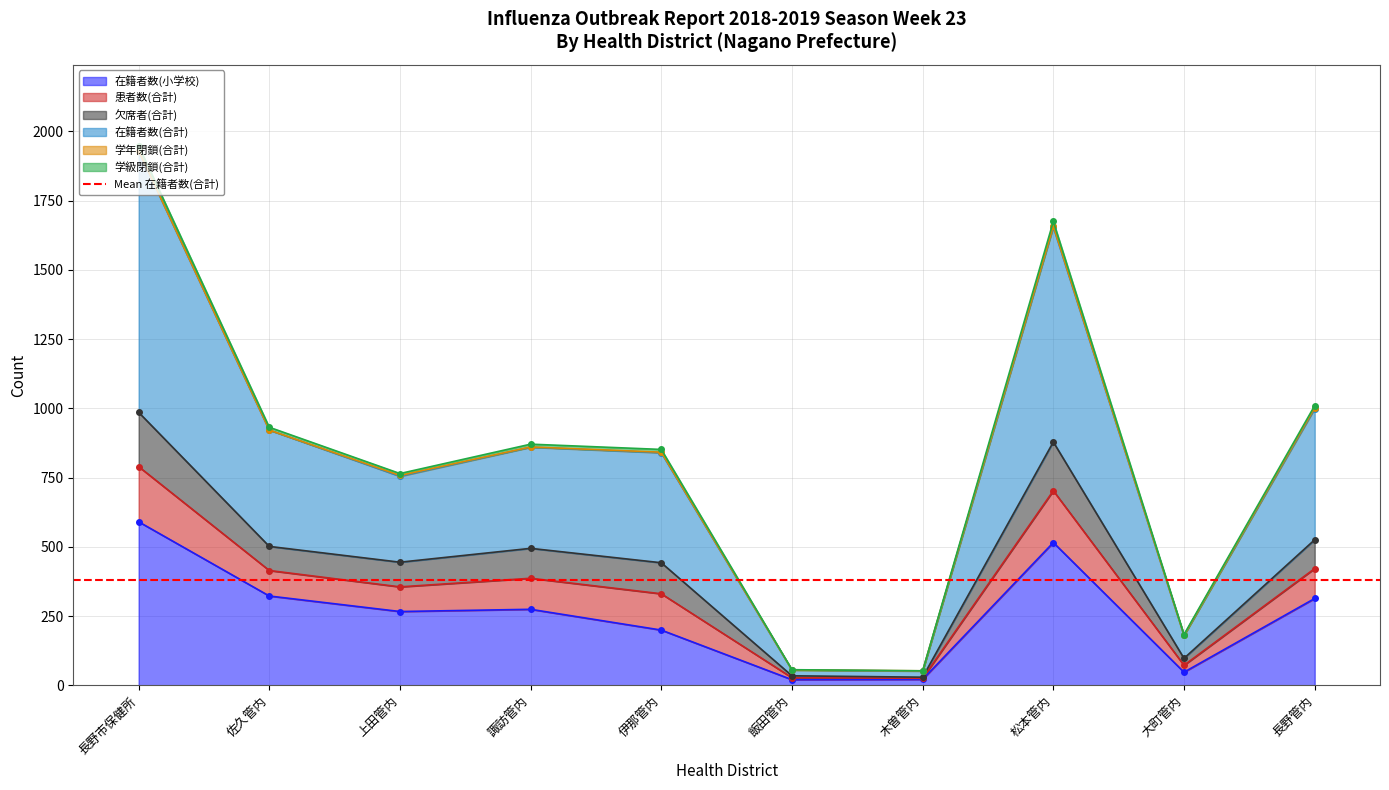

What is the label of the 9th point from the right?

佐久管内